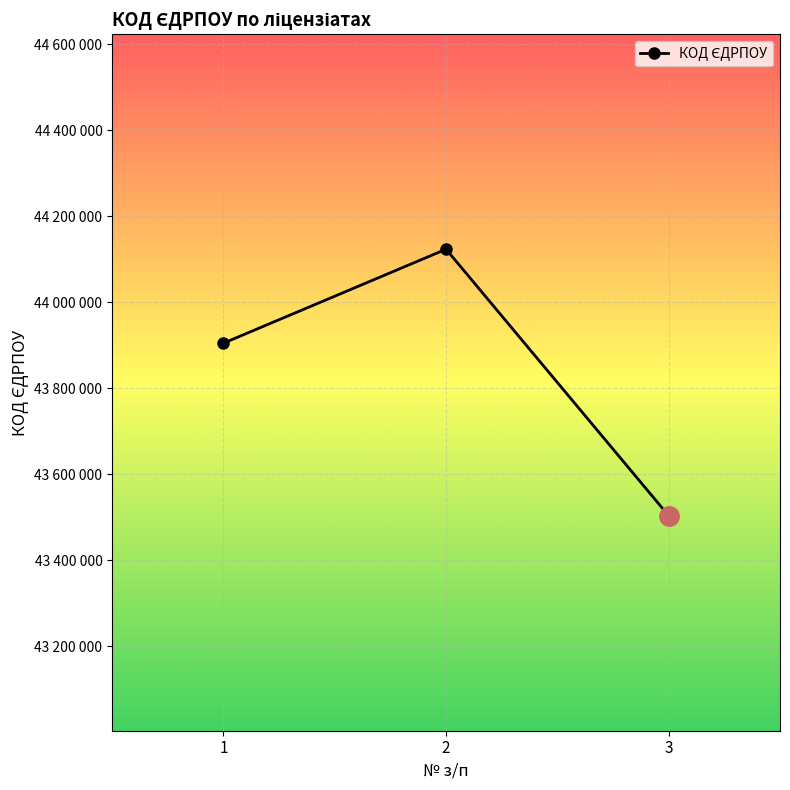

Is it true that the value at 3 is 73316874?

False